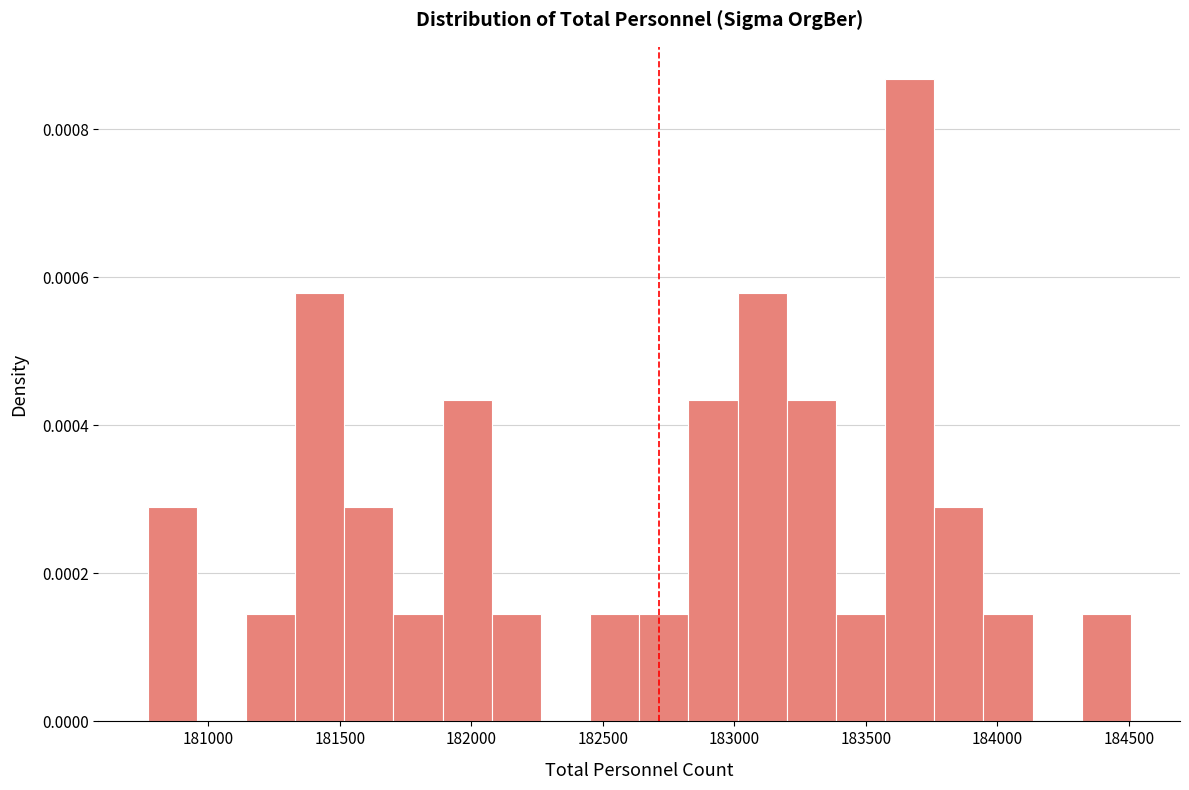

Around what value on the x-axis is the tallest bar? Give the approximate position of its centre, as read against the axis.

183650